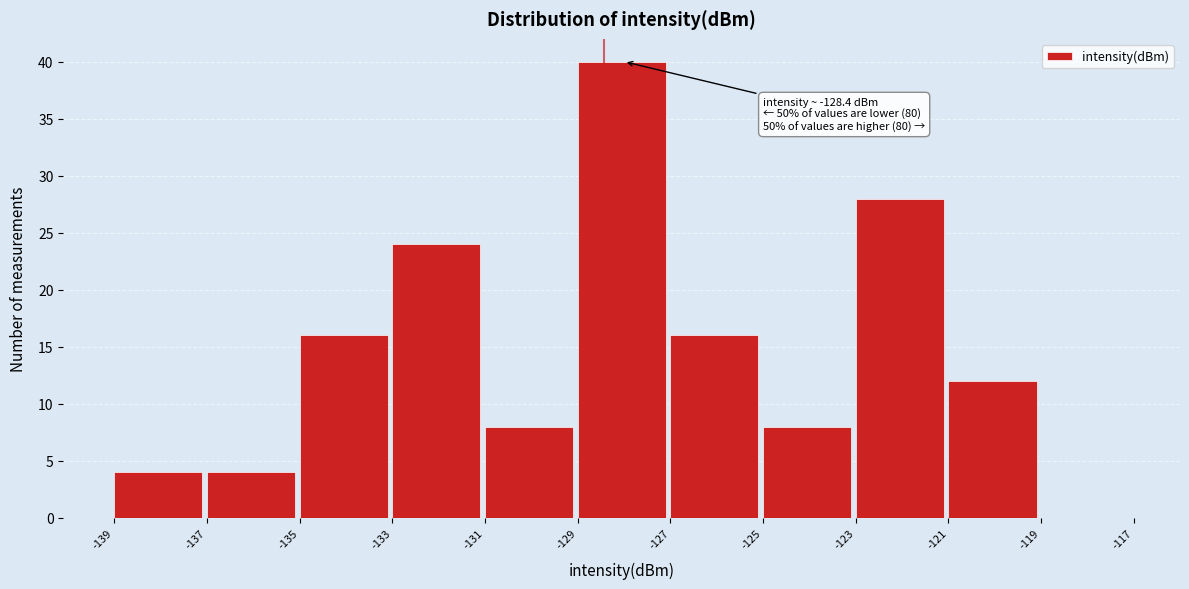

Which range on the x-axis has the tallest bar?

-129 to -127